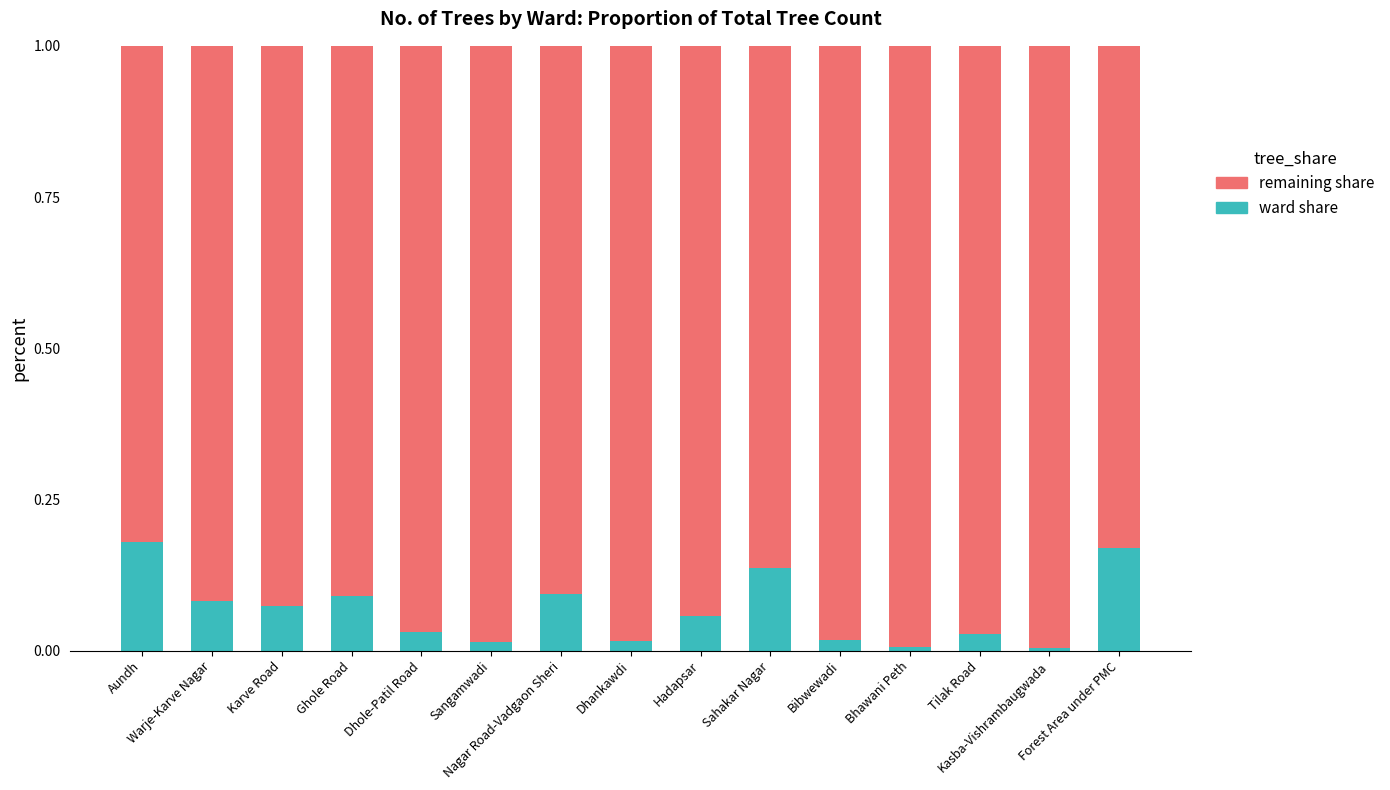

Are the bars horizontal?

No